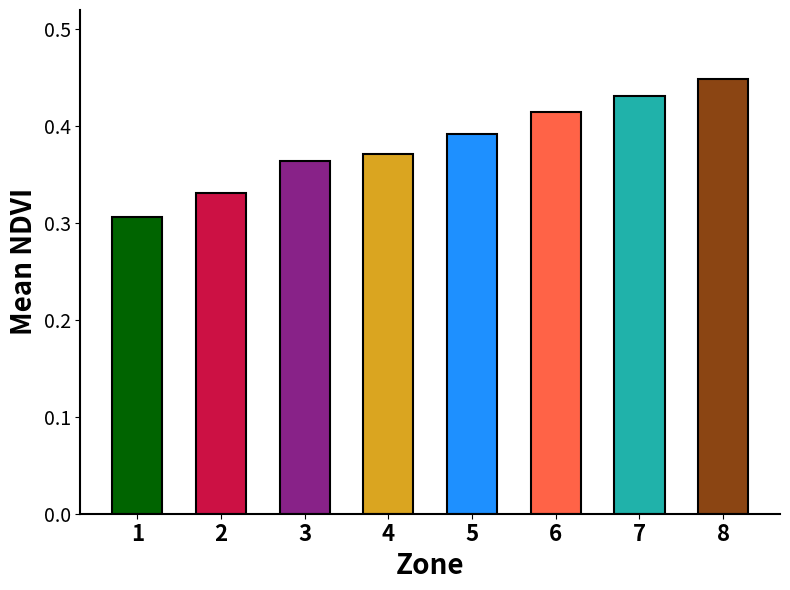

What is the change in value from 1 to 7?

+0.1